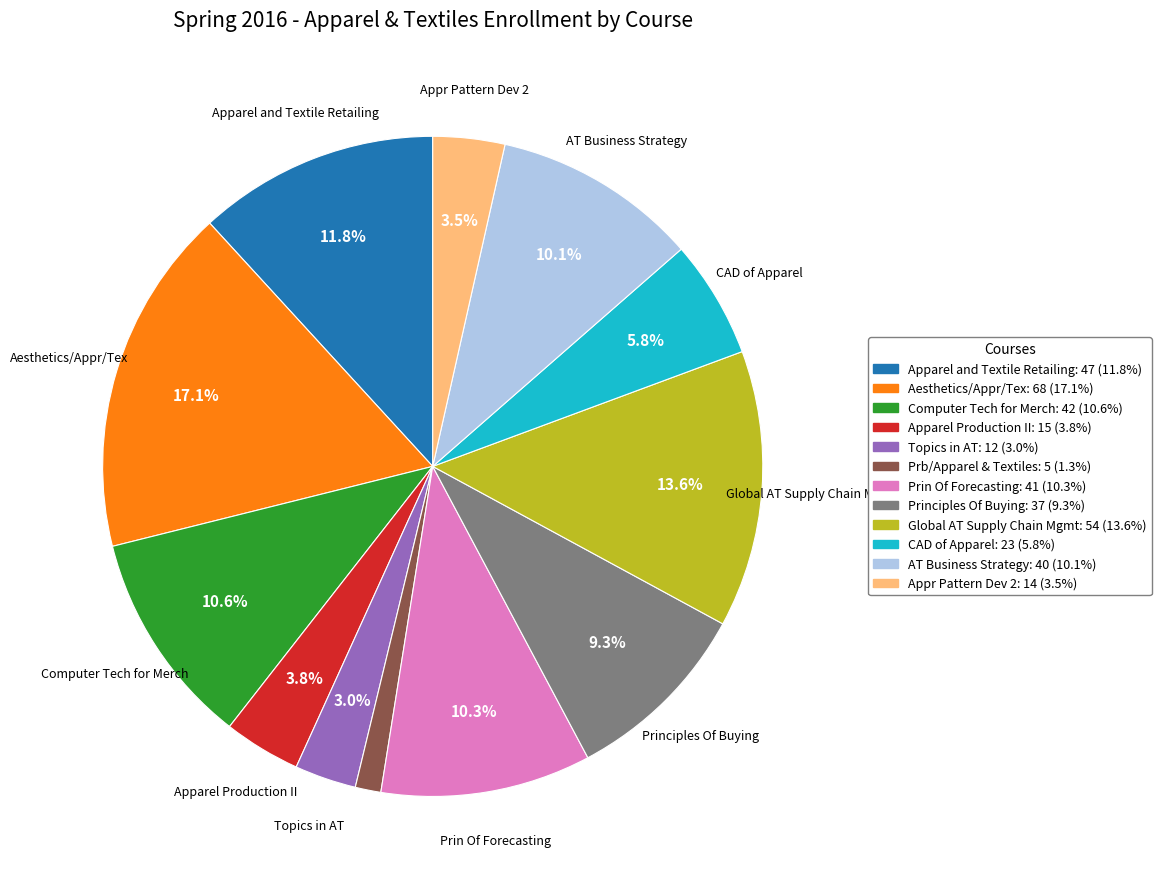

True or false: Global AT Supply Chain Mgmt accounts for 14% of the total.

True